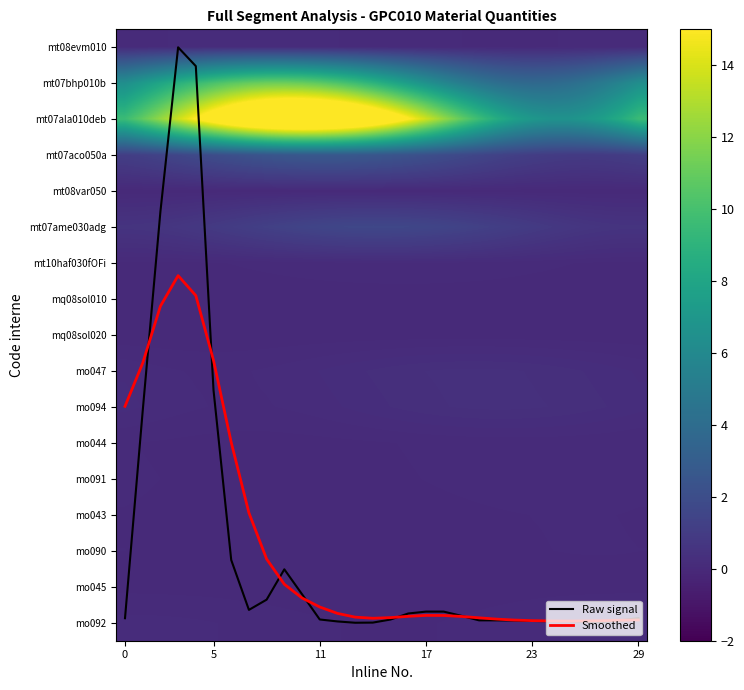

How many categories are shown in the chart?

30